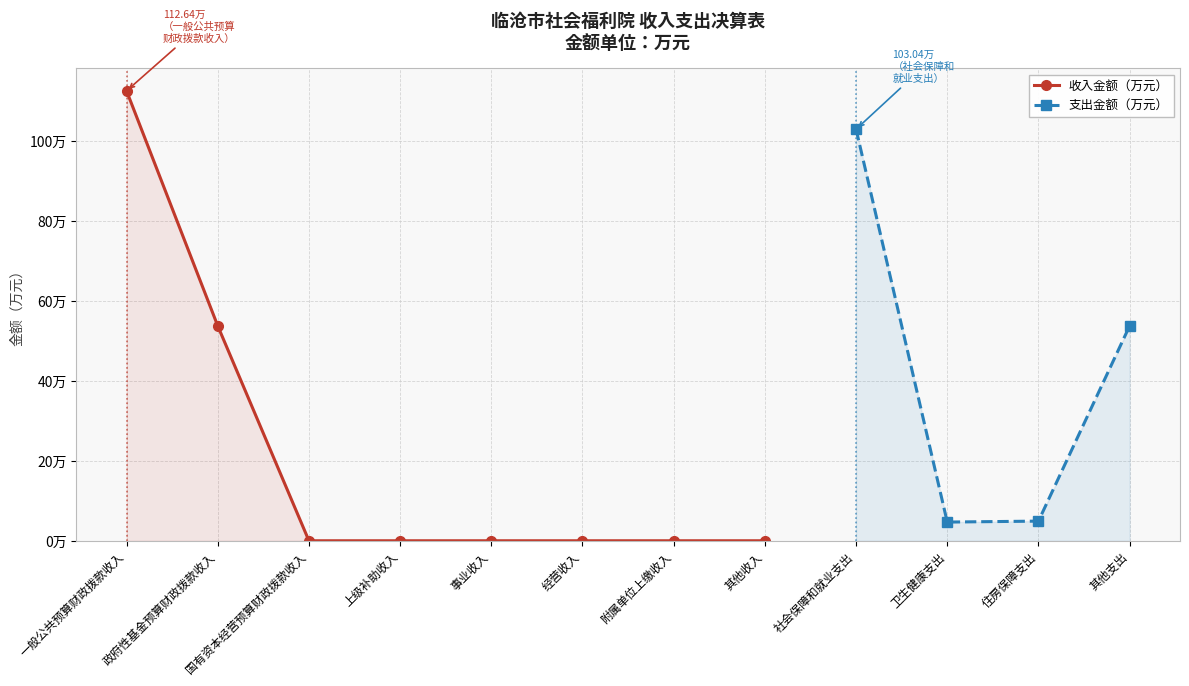

True or false: the data shows 23.6 at 政府性基金预算财政拨款收入.

False